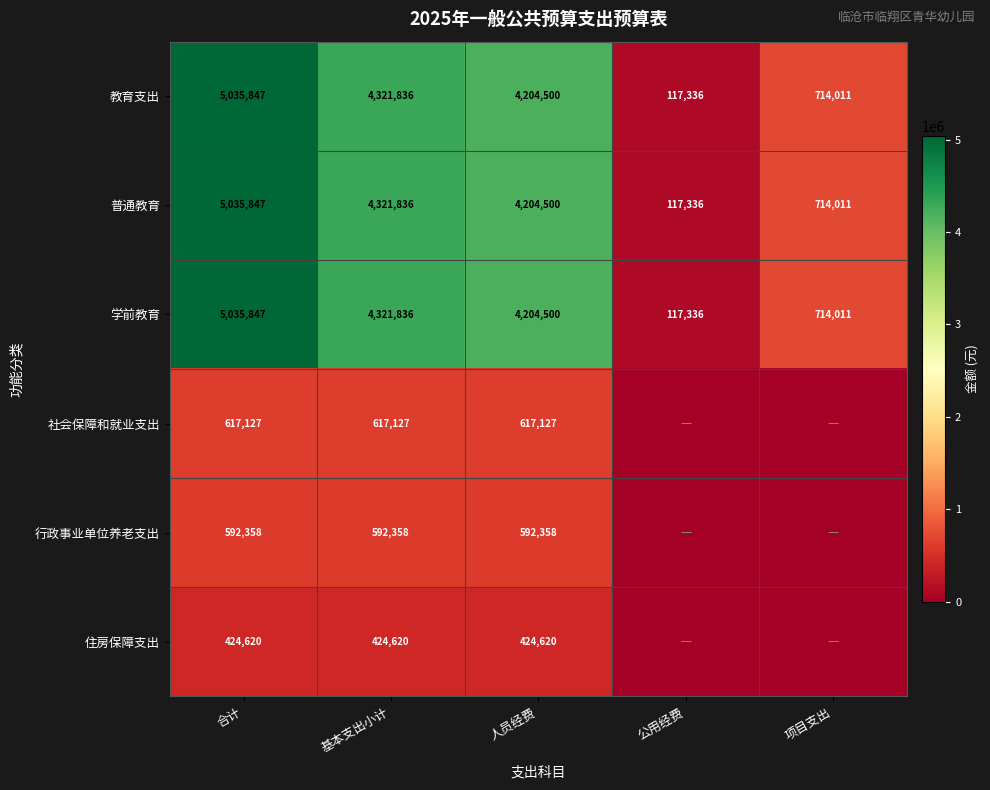

Which category has the lowest value in the 学前教育 series?

公用经费